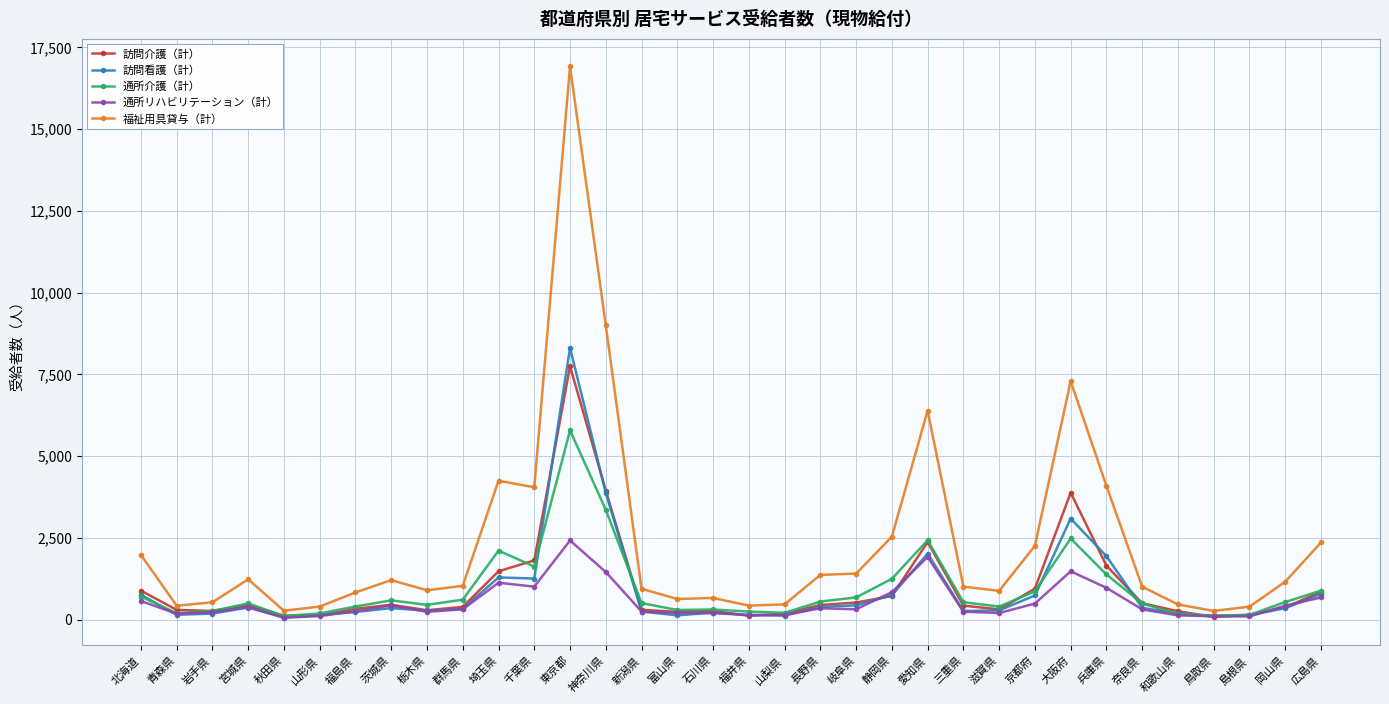

At how many categories does at least one series exceed 1897?

11